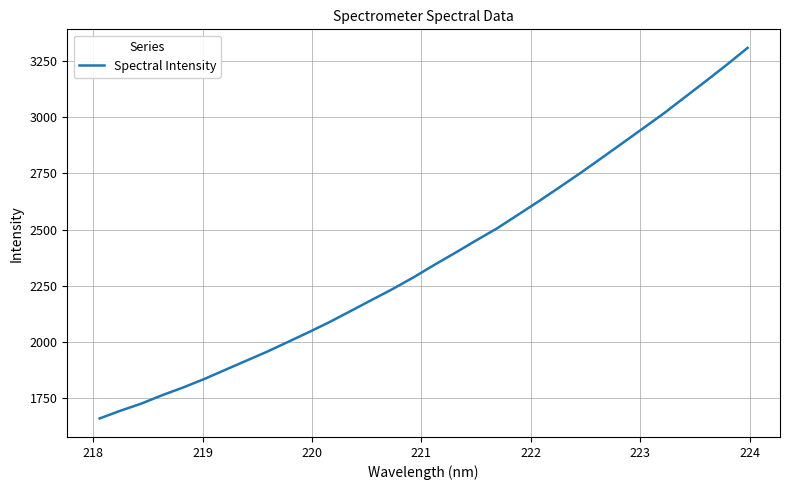

What is the greatest value displayed?

3308.8